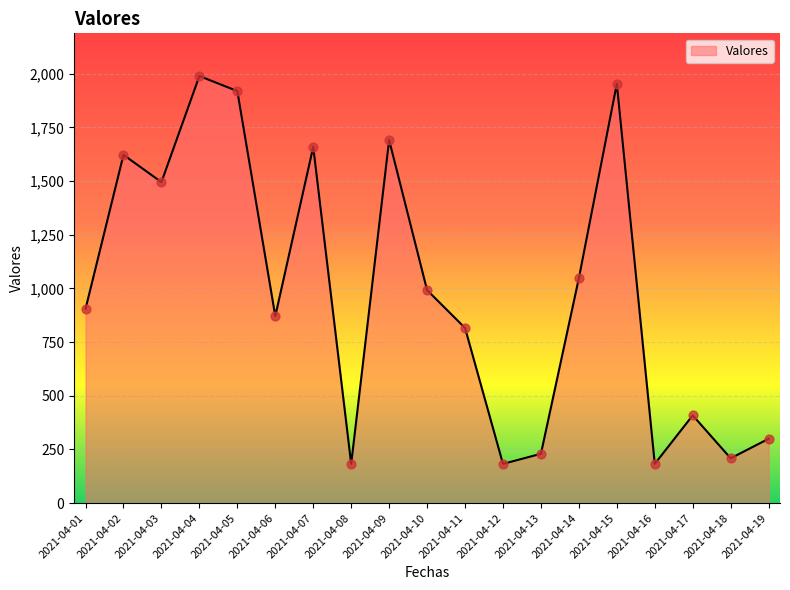

What is the ratio of the value at 2021-04-14 to the value at 2021-04-07?

0.6